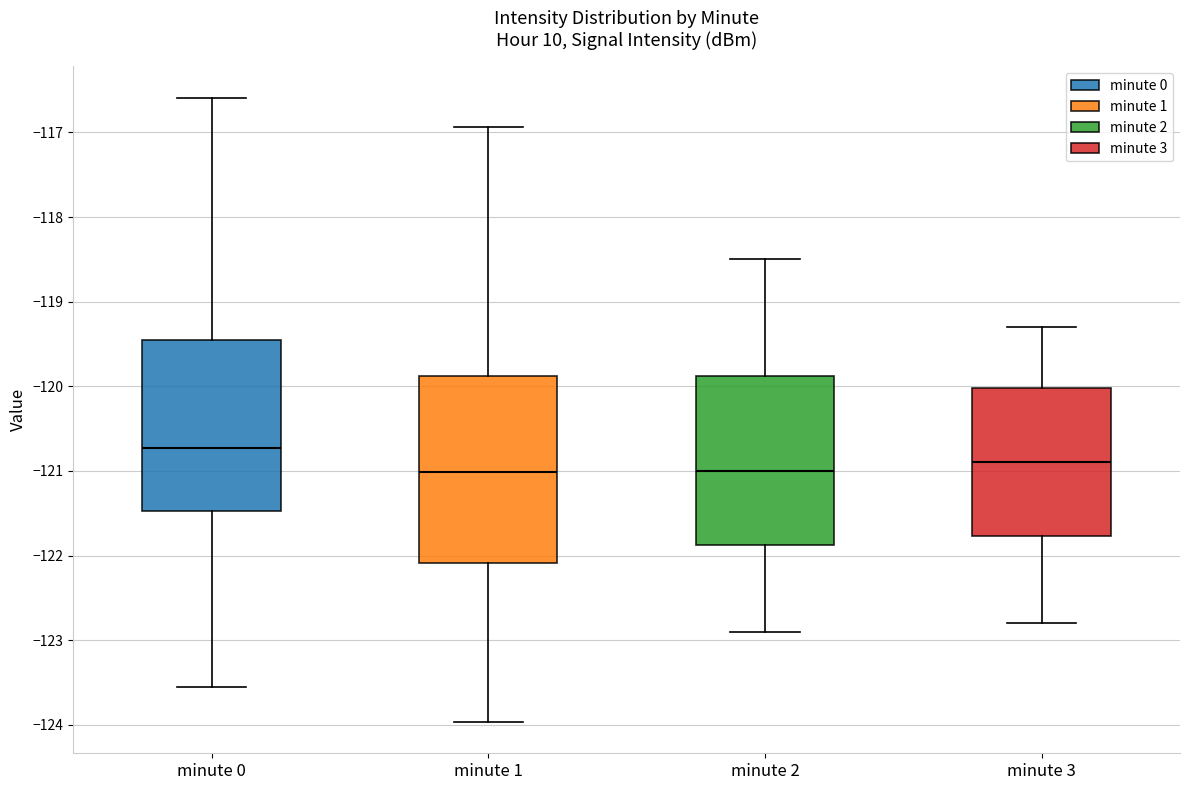

Reading left to right, read every box against the y-axis: the position of its median line, the range the box covers, and the ends of its whiskers. The values are not printed on the chart, so give them approximately, as read against the axis.

minute 0: median -120.7, box -121.5 to -119.4, whiskers -123.6 to -116.6
minute 1: median -121.0, box -122.1 to -119.9, whiskers -124.0 to -116.9
minute 2: median -121.0, box -121.9 to -119.9, whiskers -122.9 to -118.5
minute 3: median -120.9, box -121.8 to -120.0, whiskers -122.8 to -119.3